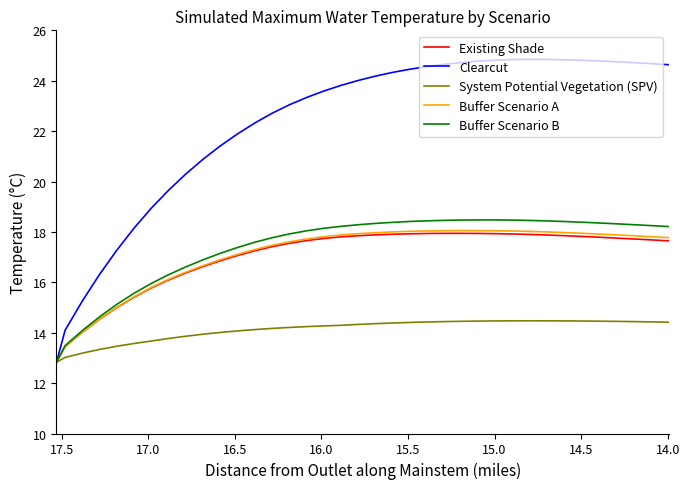

How many lines are shown in the chart?

5